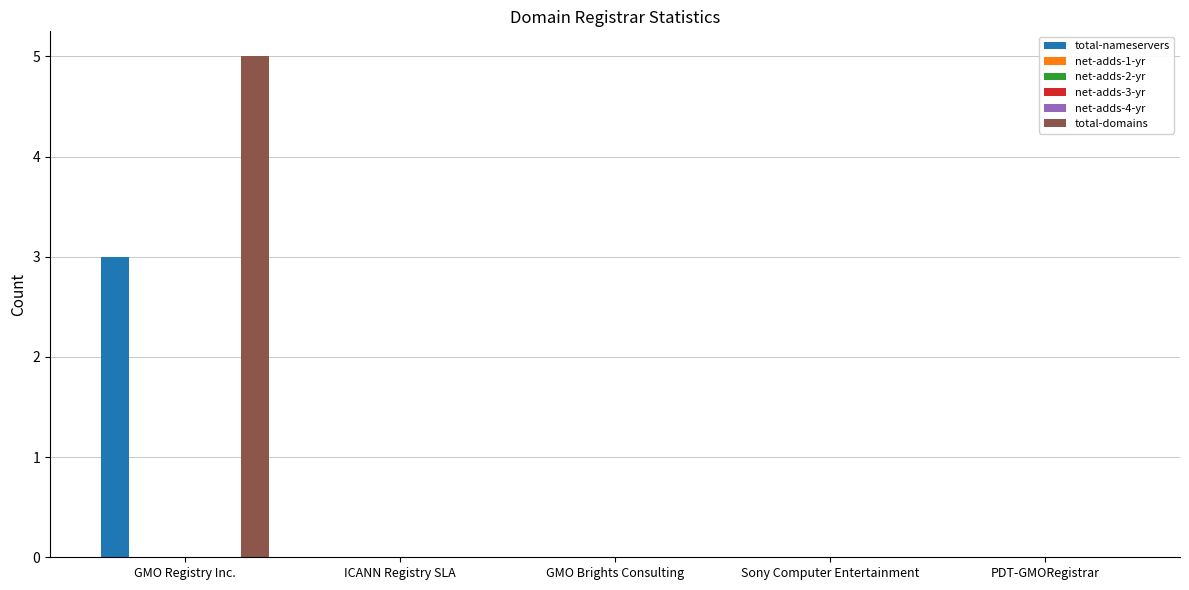

Is it true that total-nameservers equals 4 at GMO Registry Inc.?

False